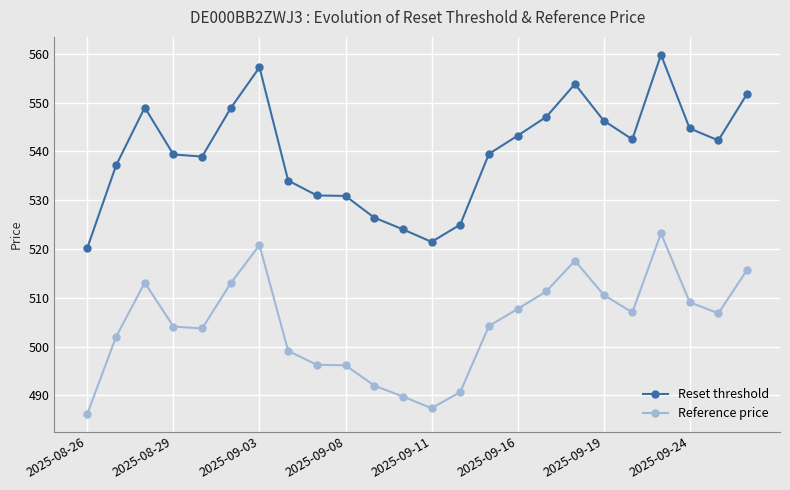

What is the minimum value for Reset threshold?

520.3